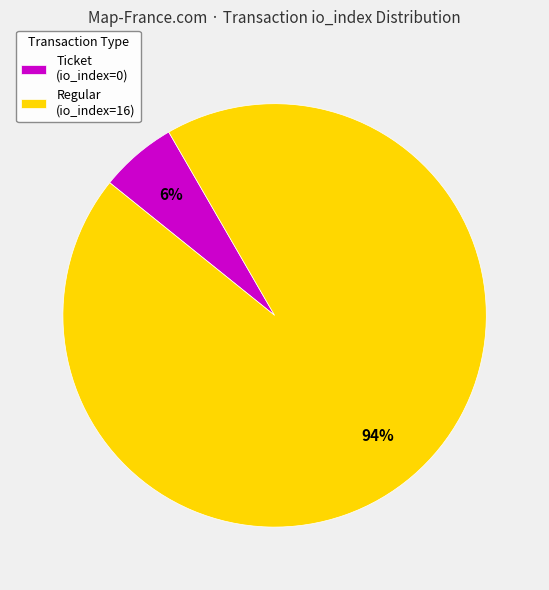

Which has a higher value, Regular (io_index=16) or Ticket (io_index=0)?

Regular (io_index=16)